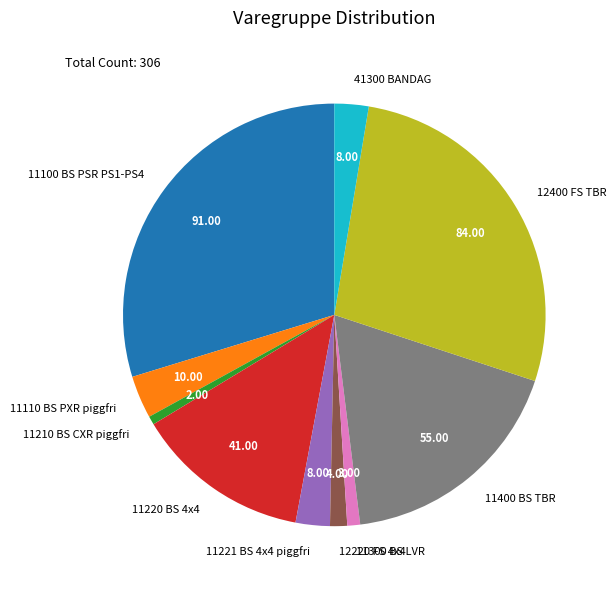

Which has a higher value, 11220 BS 4x4 or 11210 BS CXR piggfri?

11220 BS 4x4